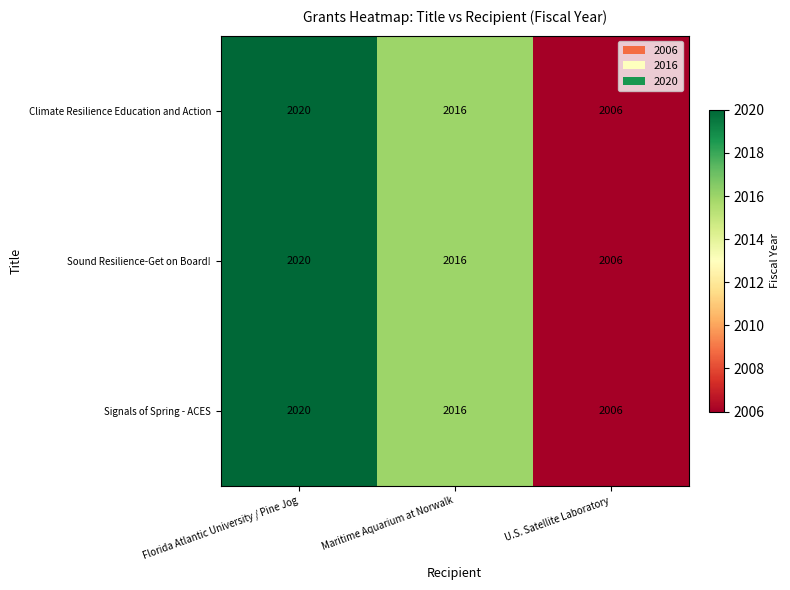

At which label does Sound Resilience-Get on Board! first exceed 2016?

Florida Atlantic University / Pine Jog